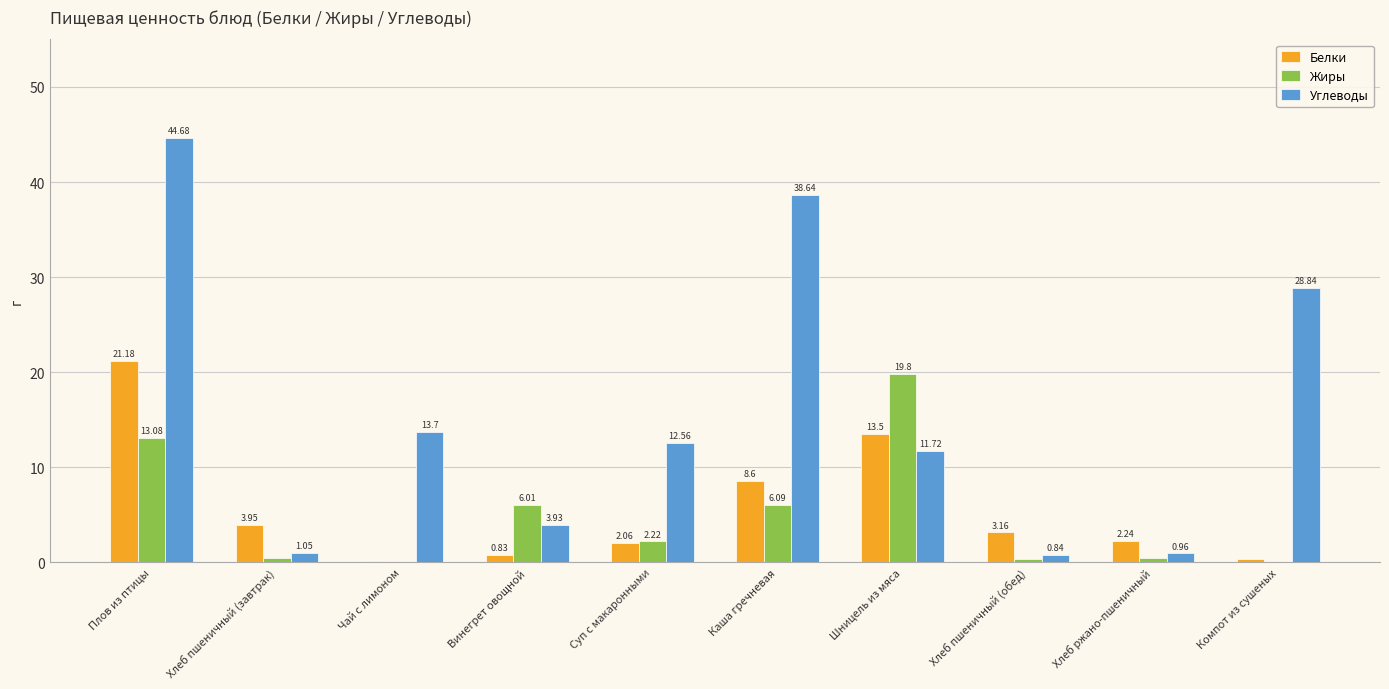

At which category is the sum across all series the highest?

Плов из птицы